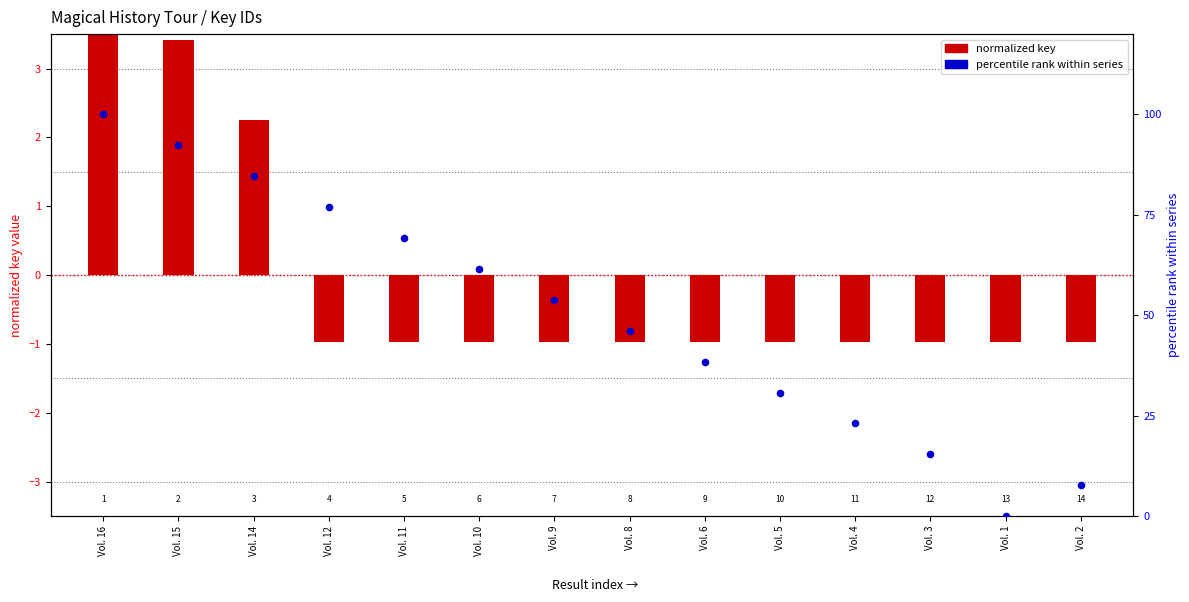

Which series contains the lowest Y value?

normalized key